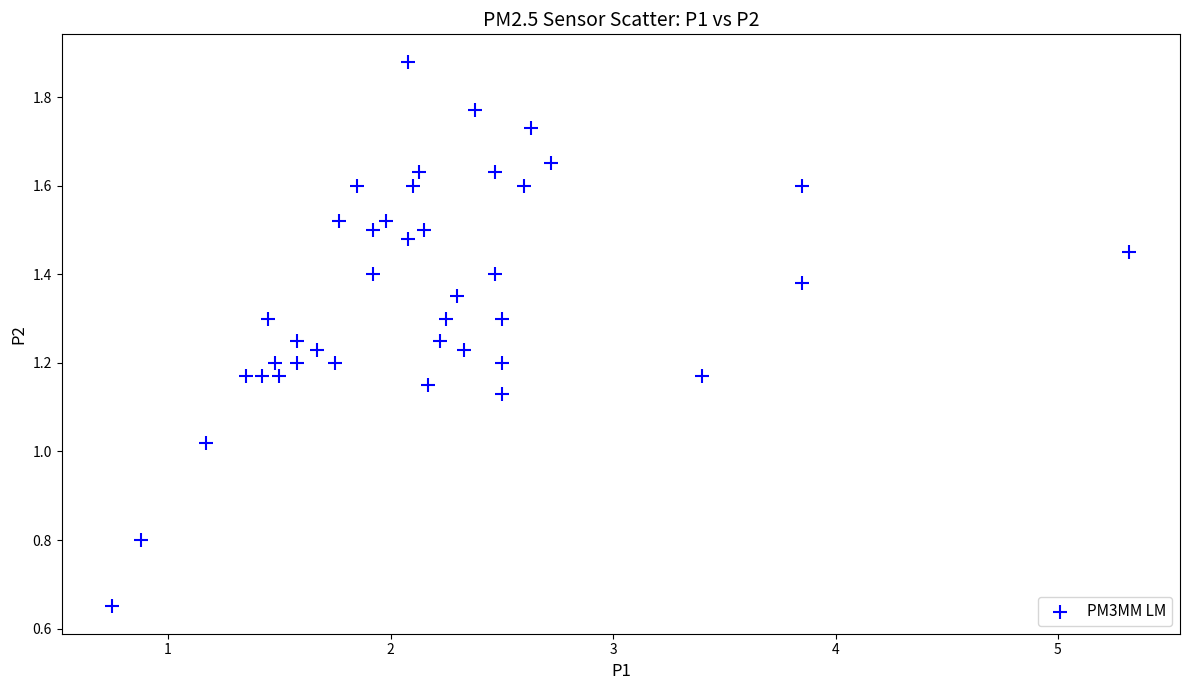

What is the range of X values (max minus min)?

4.6